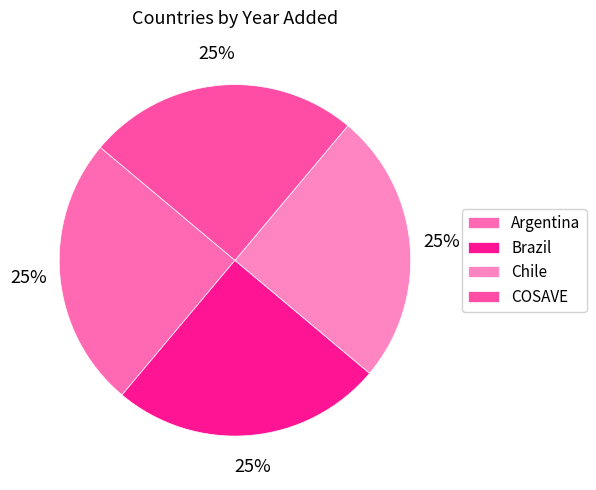

To the nearest percent, what percentage of the pie is Brazil?

25%